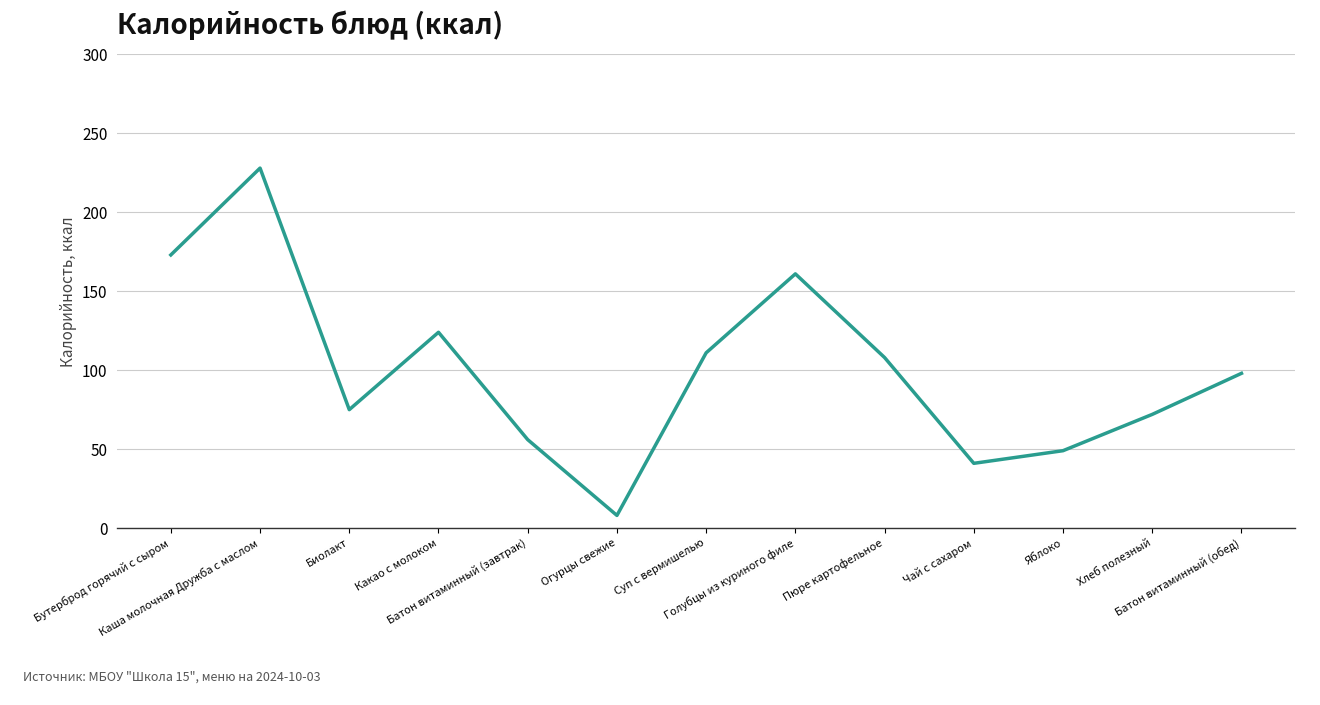

Rank the categories by value from lowest to highest.

Огурцы свежие, Чай с сахаром, Яблоко, Батон витаминный (завтрак), Хлеб полезный, Биолакт, Батон витаминный (обед), Пюре картофельное, Суп с вермишелью, Какао с молоком, Голубцы из куриного филе, Бутерброд горячий с сыром, Каша молочная Дружба с маслом